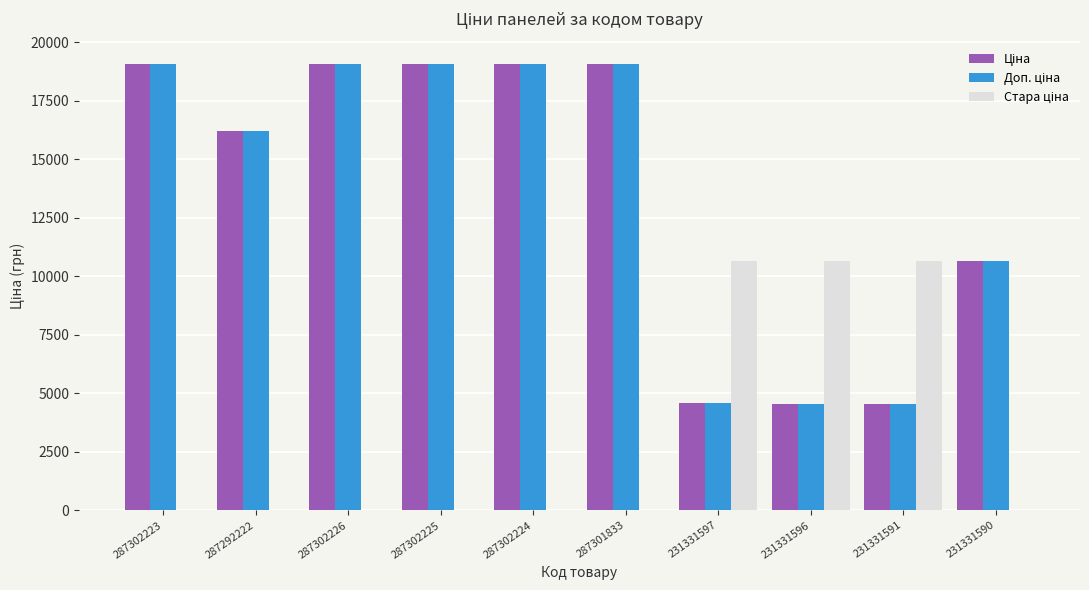

What is the maximum value shown in the chart?

19076.9